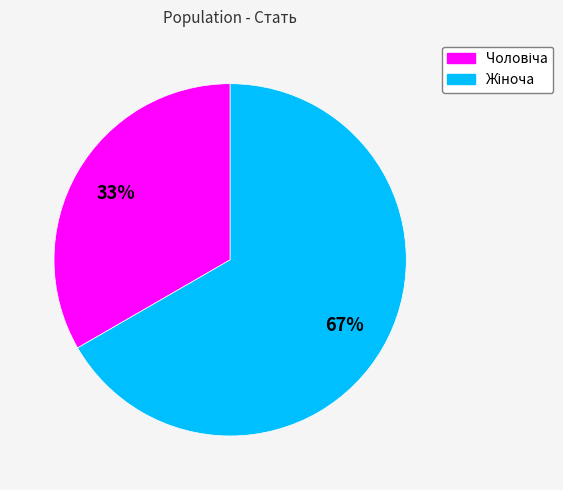

To the nearest percent, what is the average slice percentage?

50%